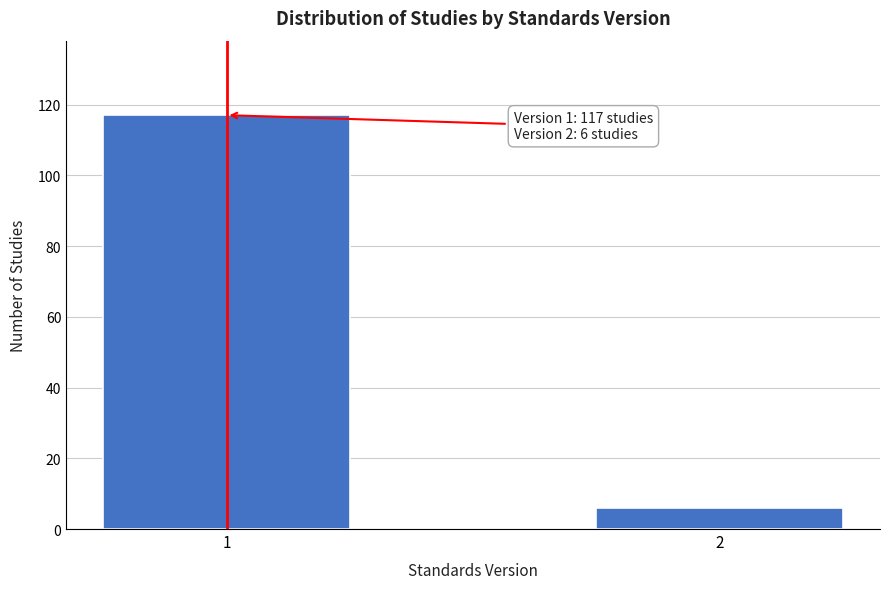

Reading left to right, extract all data points from this chart.

1=117	2=6